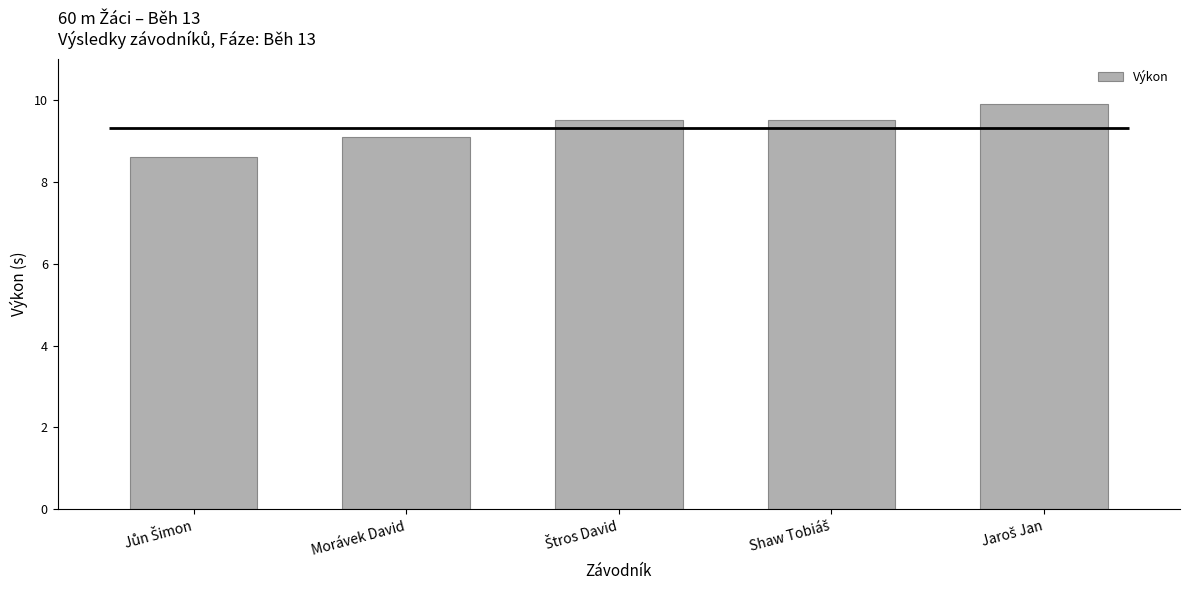

Reading right to left, what are all the values shown in this chart?

9.9	9.5	9.5	9.1	8.6